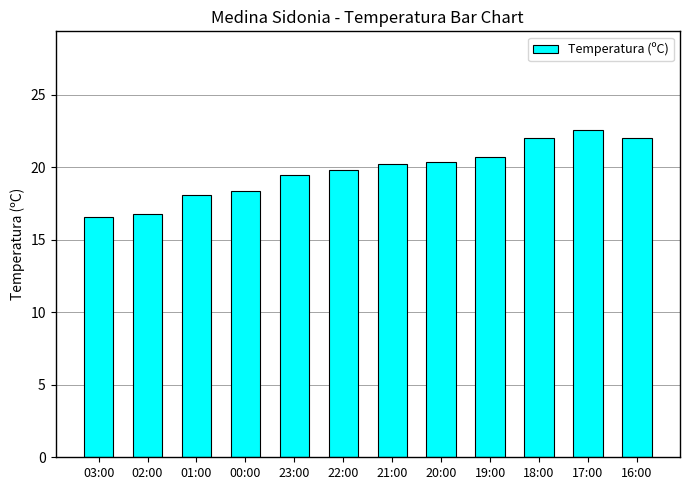

What is the sum of the values at 01:00 and 19:00?

38.8